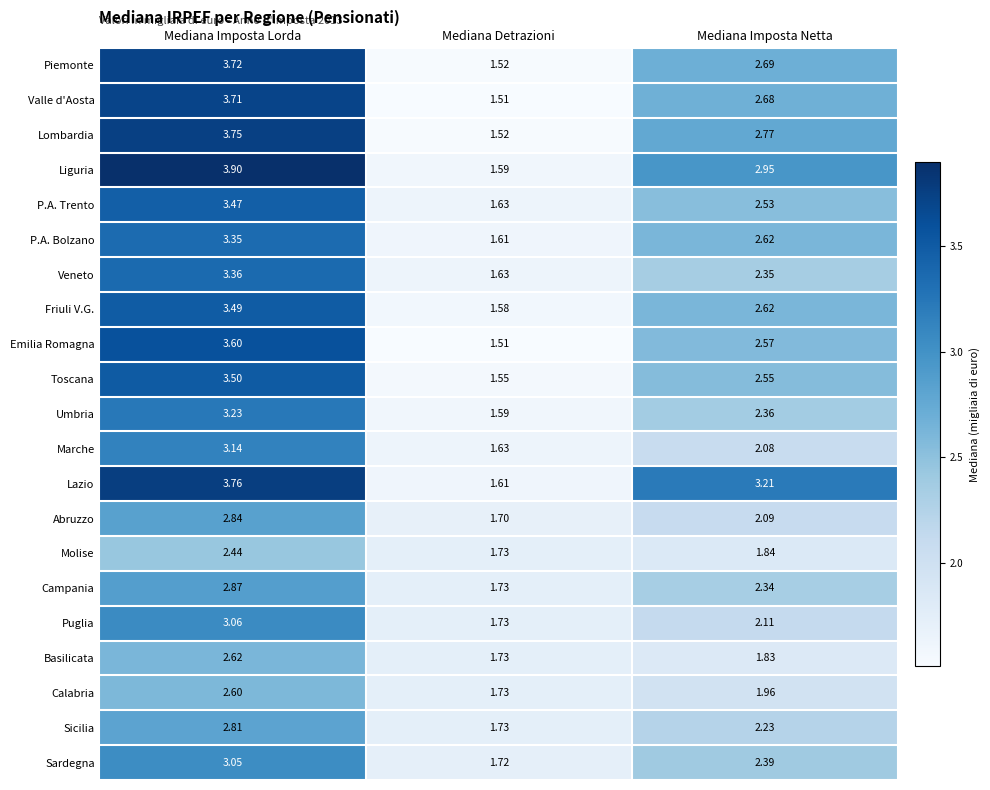

Which series has the largest total across all categories?

Lazio